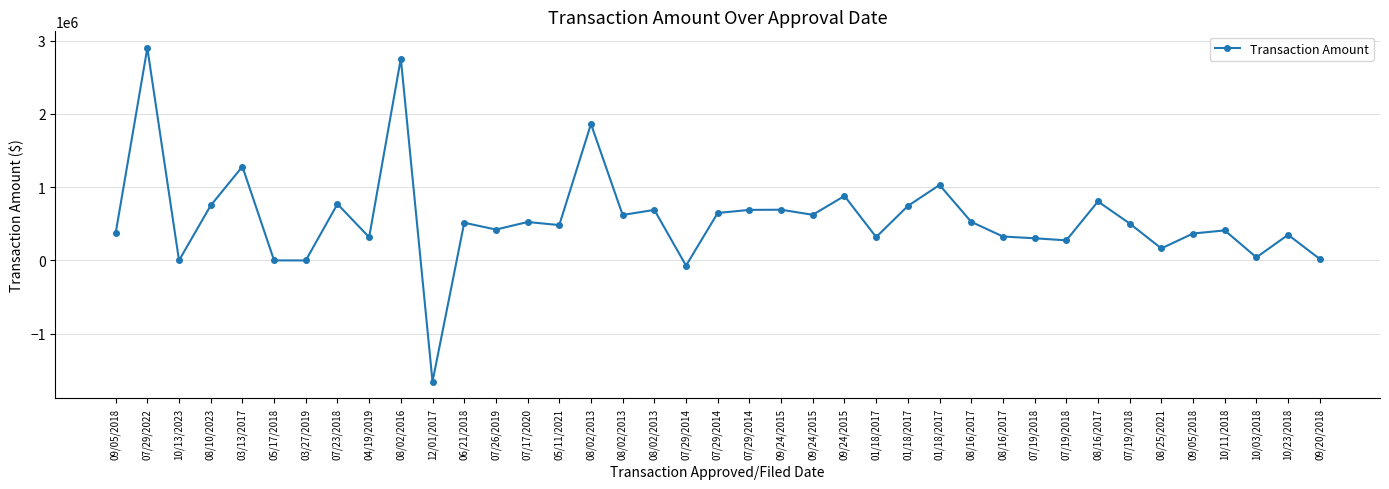

At which label is the value closest to 622392?

09/24/2015